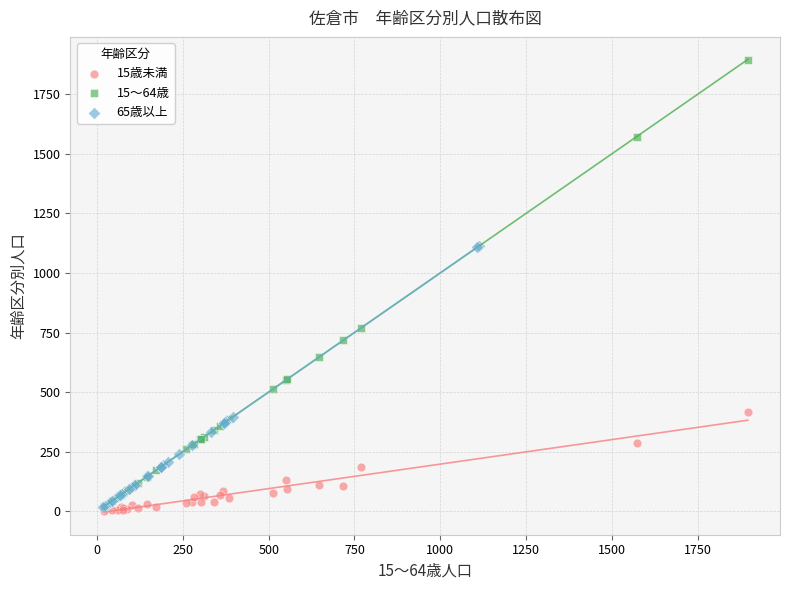

Which series has the widest spread of Y values?

15～64歳